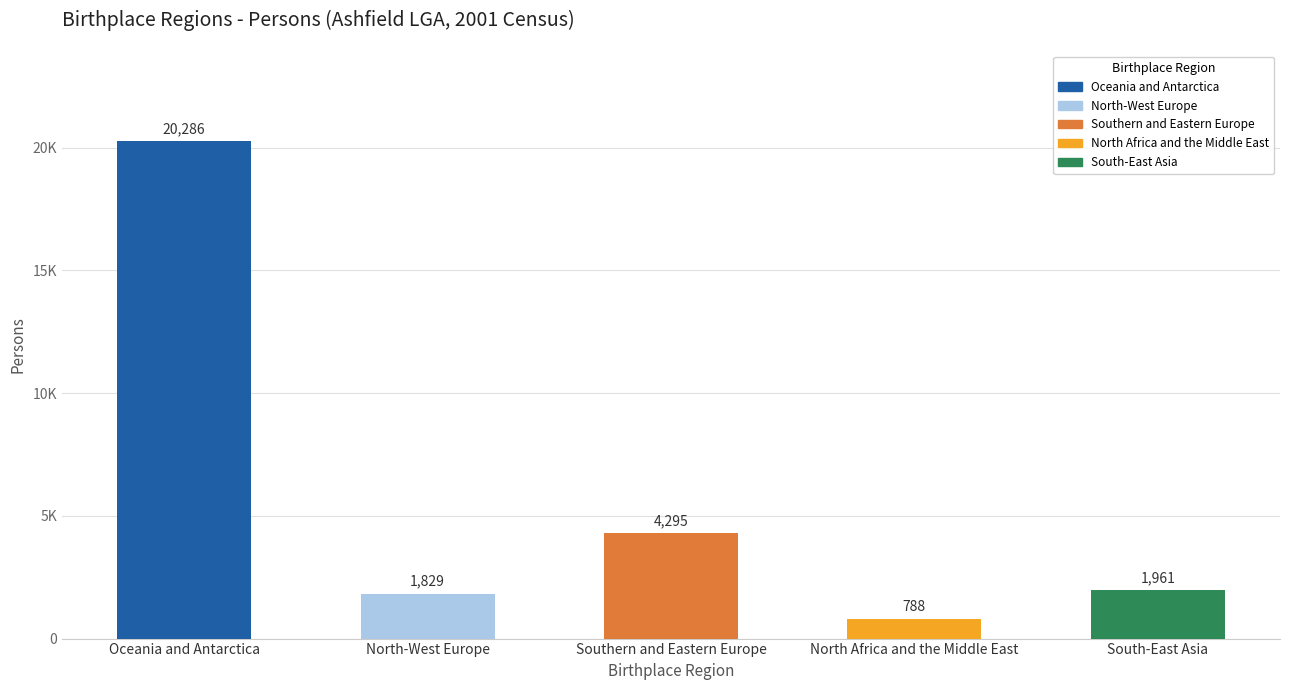

Rank the categories by value from highest to lowest.

Oceania and Antarctica, Southern and Eastern Europe, South-East Asia, North-West Europe, North Africa and the Middle East